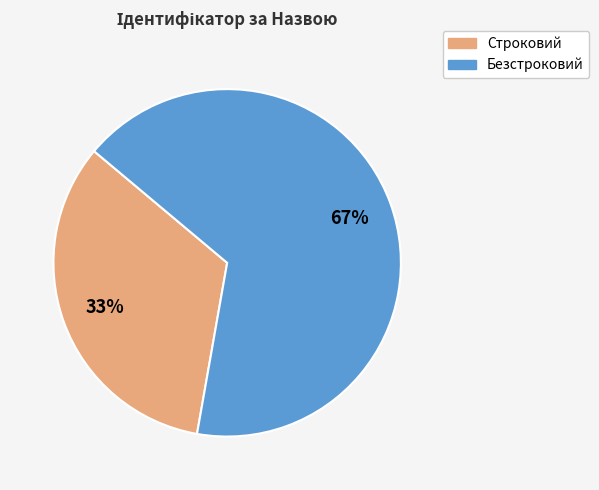

Which slice is the largest?

Безстроковий